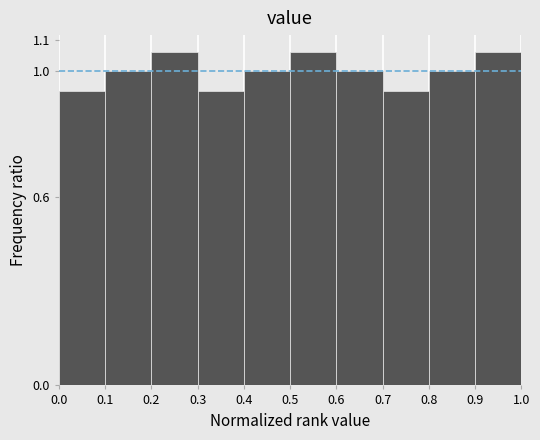

Reading left to right, transcribe this chart: for each bar, give the range it covers on the x-axis and its height. The values are not printed on the chart, so give them approximately, as read against the axis.

0.0 to 0.1: 0.94
0.1 to 0.2: 1.00
0.2 to 0.3: 1.06
0.3 to 0.4: 0.94
0.4 to 0.5: 1.00
0.5 to 0.6: 1.06
0.6 to 0.7: 1.00
0.7 to 0.8: 0.94
0.8 to 0.9: 1.00
0.9 to 1.0: 1.06